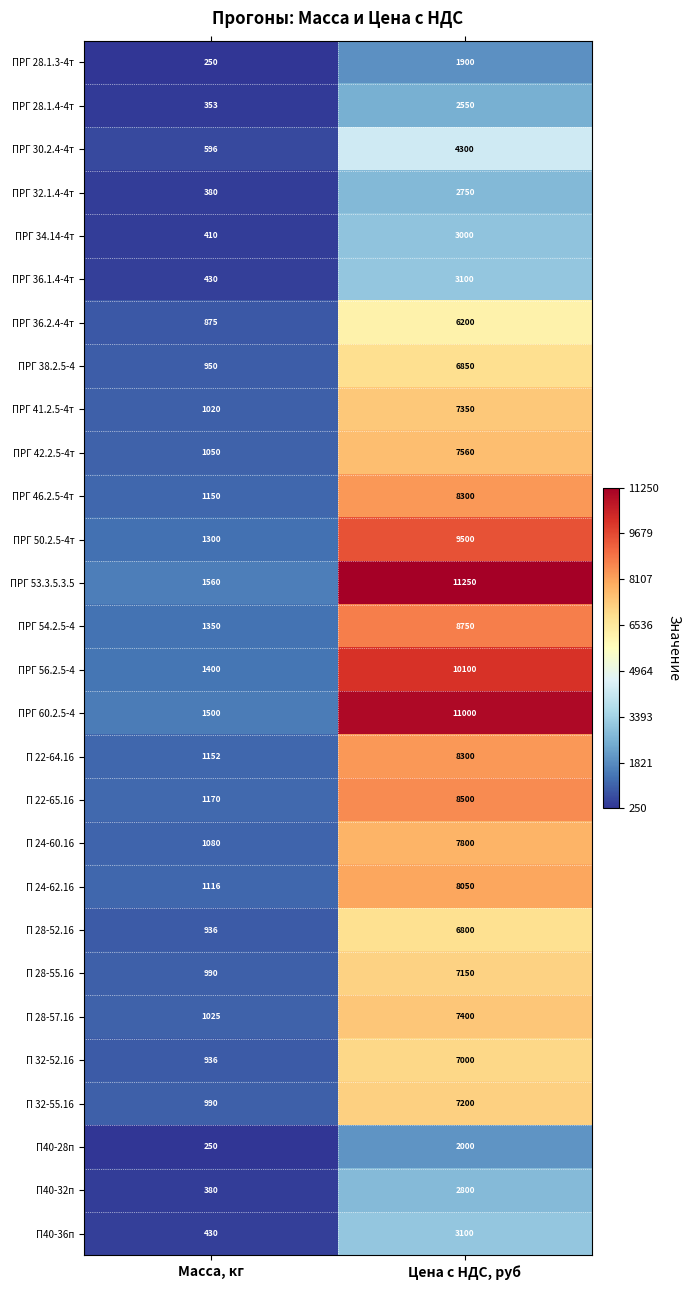

What is the average value of the П40-32п series?

1590